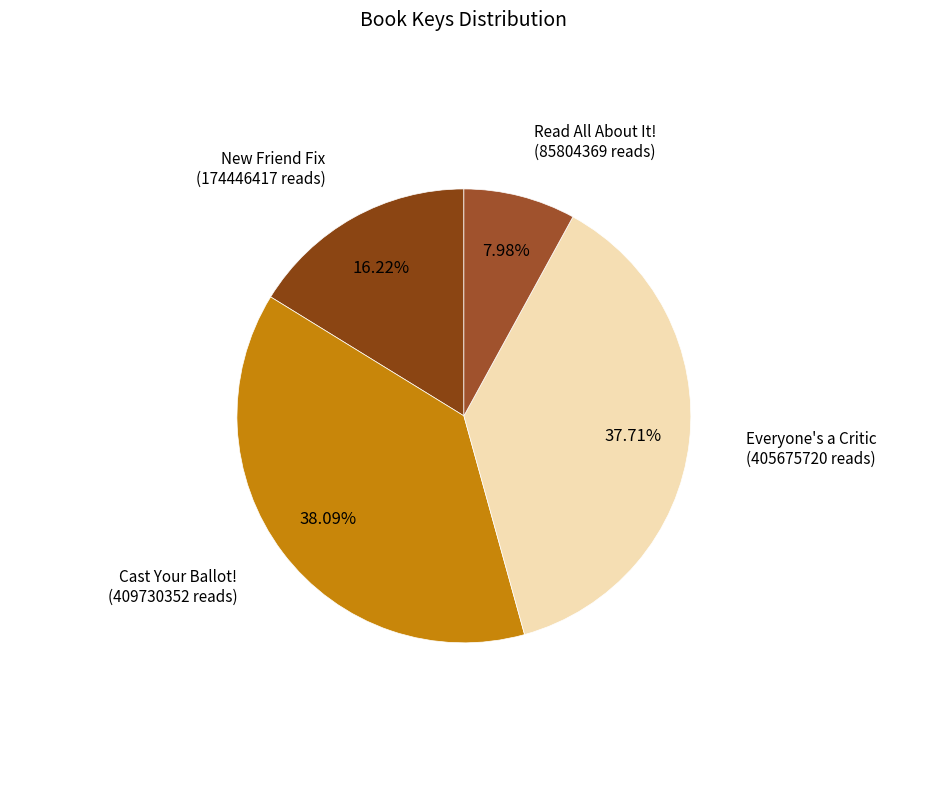

How many segments does this pie chart have?

4